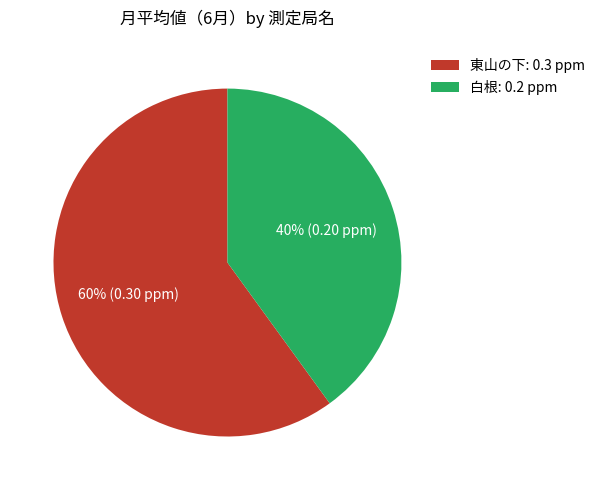

What percentage is the 白根 slice, to the nearest percent?

40%